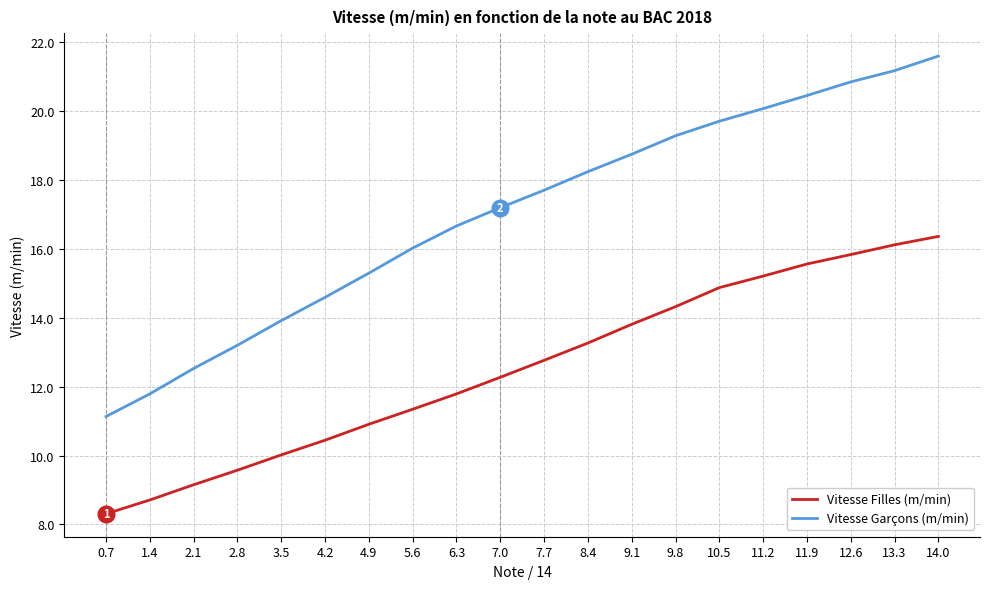

True or false: Vitesse Filles (m/min) and Vitesse Garçons (m/min) cross at least once.

False